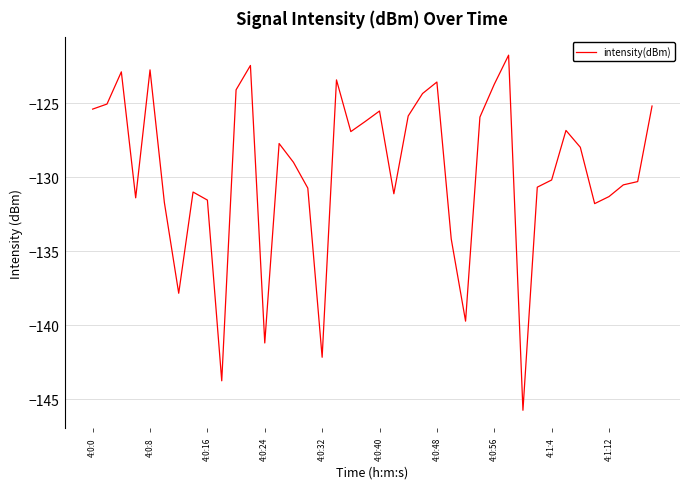

What is the maximum value shown in the chart?

-121.7